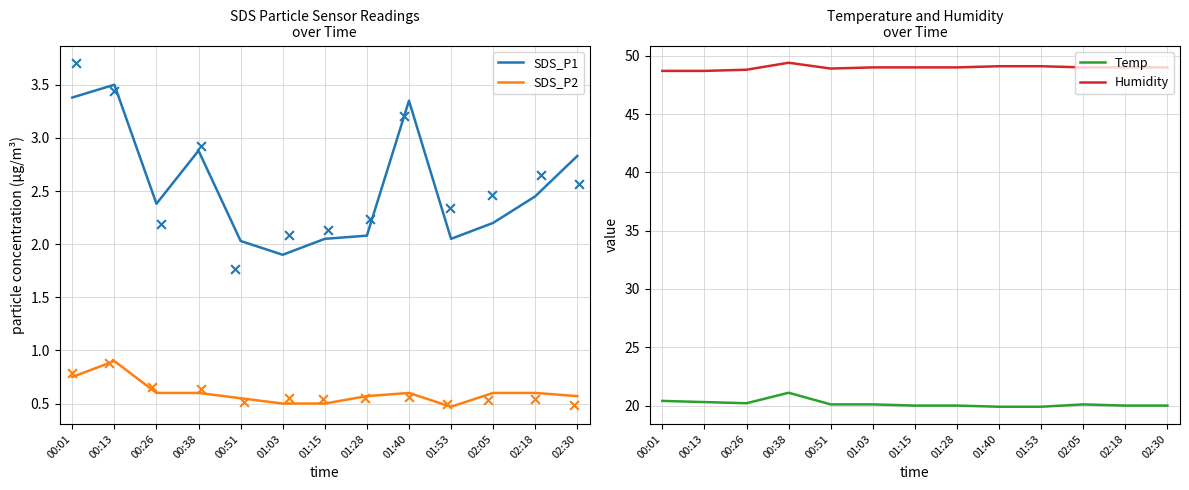

Which series has the widest spread of Y values?

SDS_P1